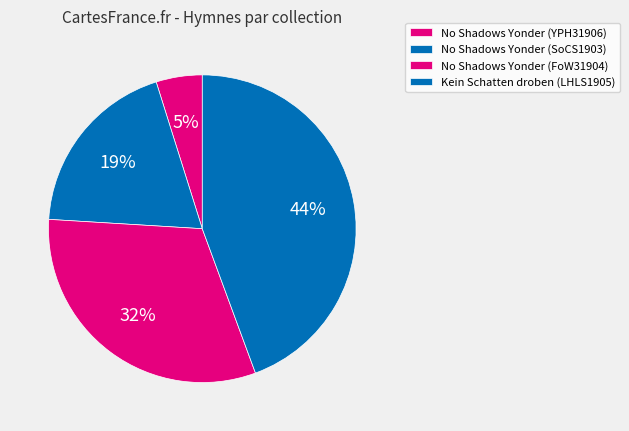

What is the smallest slice in the pie chart?

No Shadows Yonder (YPH31906)